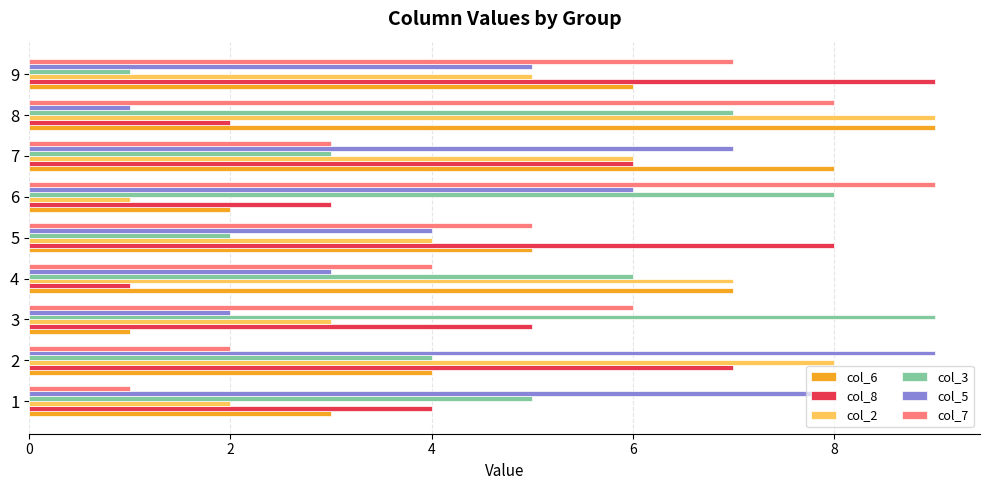

Rank the categories by col_6 value from lowest to highest.

3, 6, 1, 2, 5, 9, 4, 7, 8